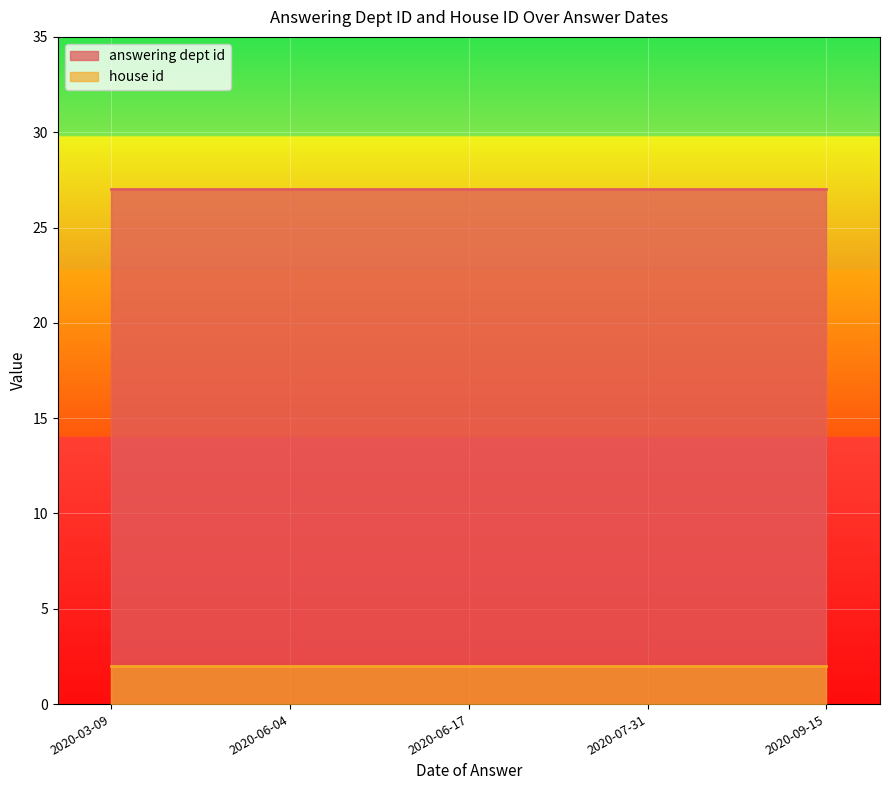

The house id series shows 2 at 2020-03-09. True or false?

True